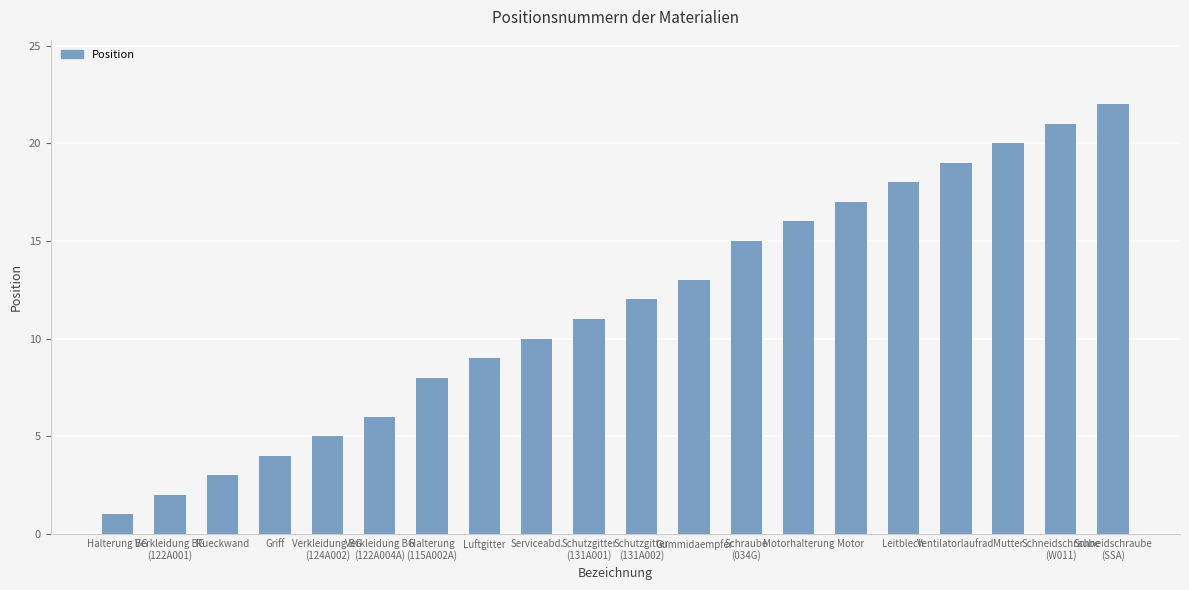

What is the difference between the values at Schraube
(034G) and Verkleidung BG
(122A001)?

13